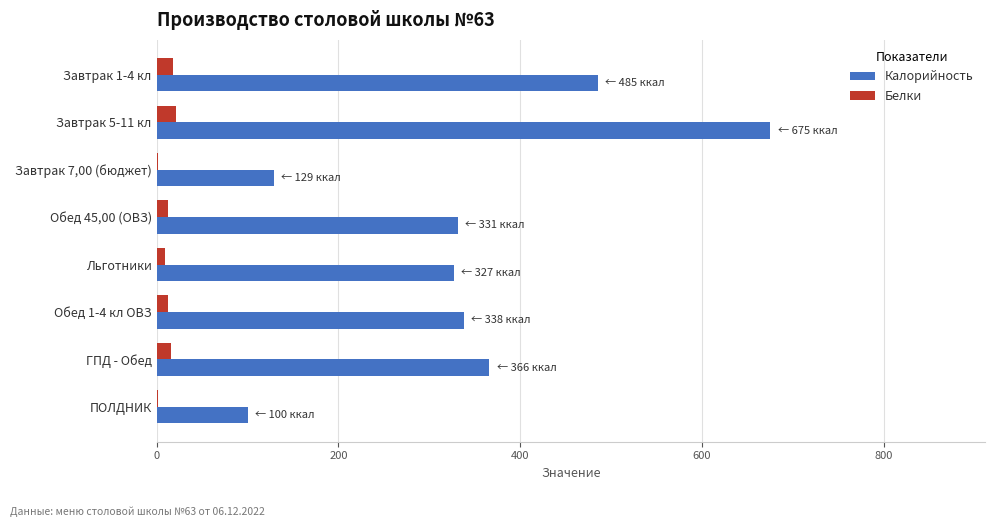

Which series changed the most between Завтрак 1-4 кл and Завтрак 5-11 кл?

Калорийность